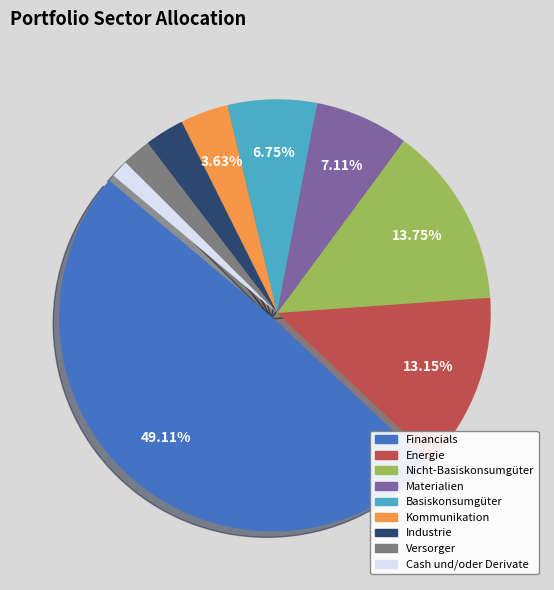

True or false: Industrie accounts for 3% of the total.

True